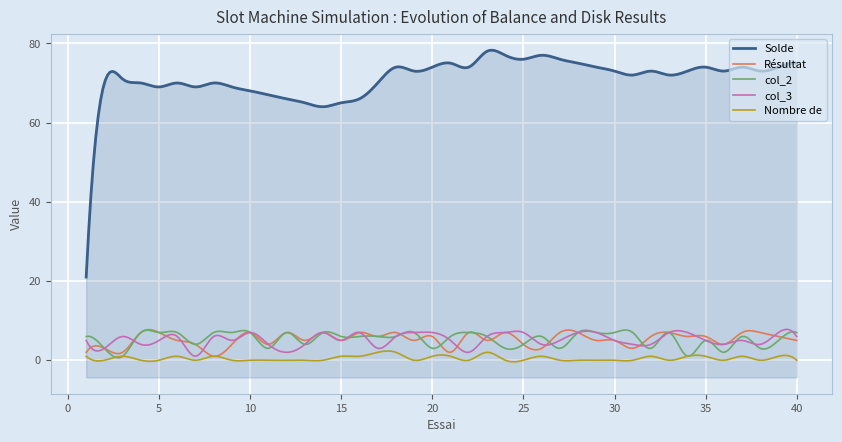

At which category is the sum across all series the highest?

23